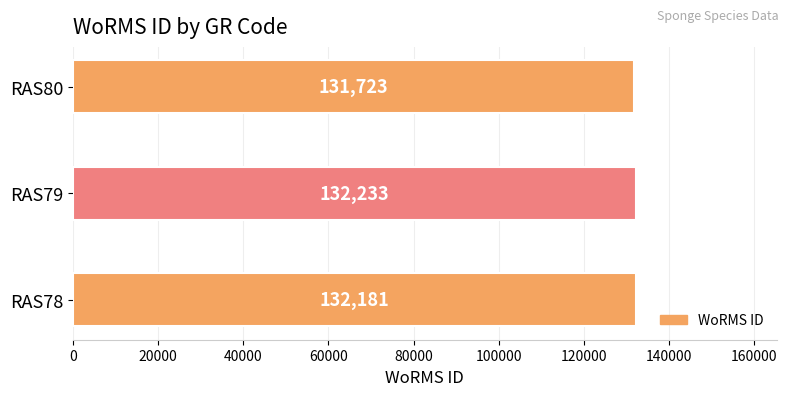

Reading top to bottom, what are all the values shown in this chart?

131723	132233	132181